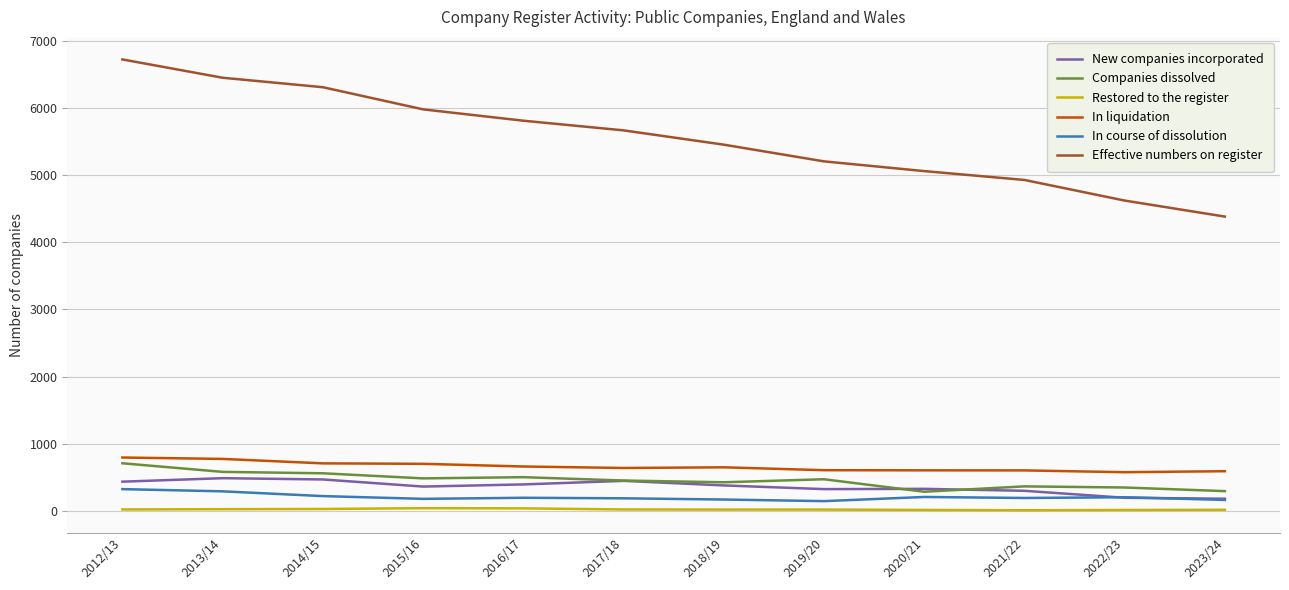

Is the value of Companies dissolved at 2015/16 greater than the value of In liquidation at 2015/16?

No